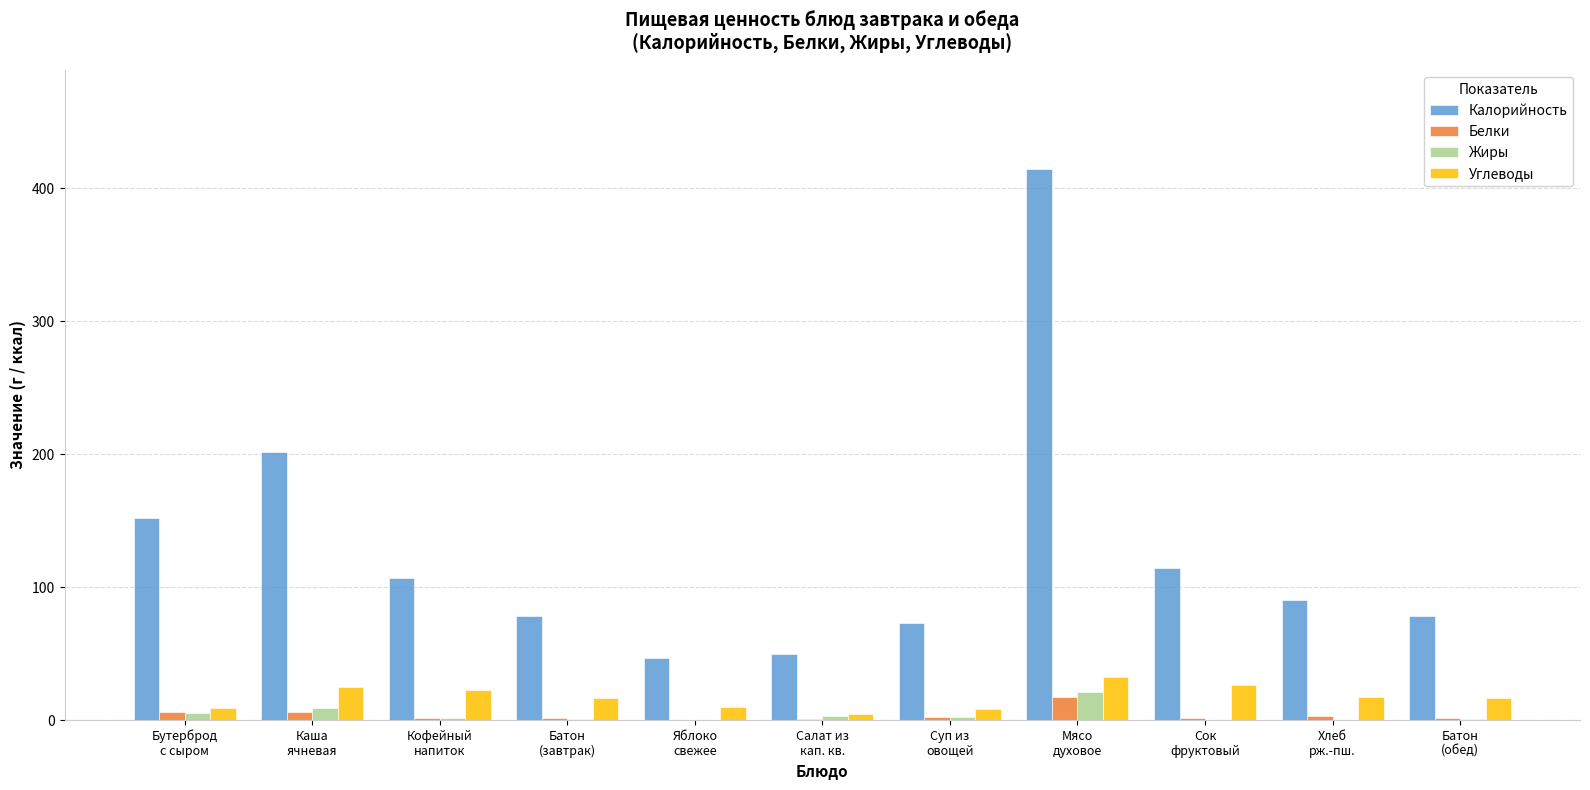

What is the maximum value shown in the chart?

414.4